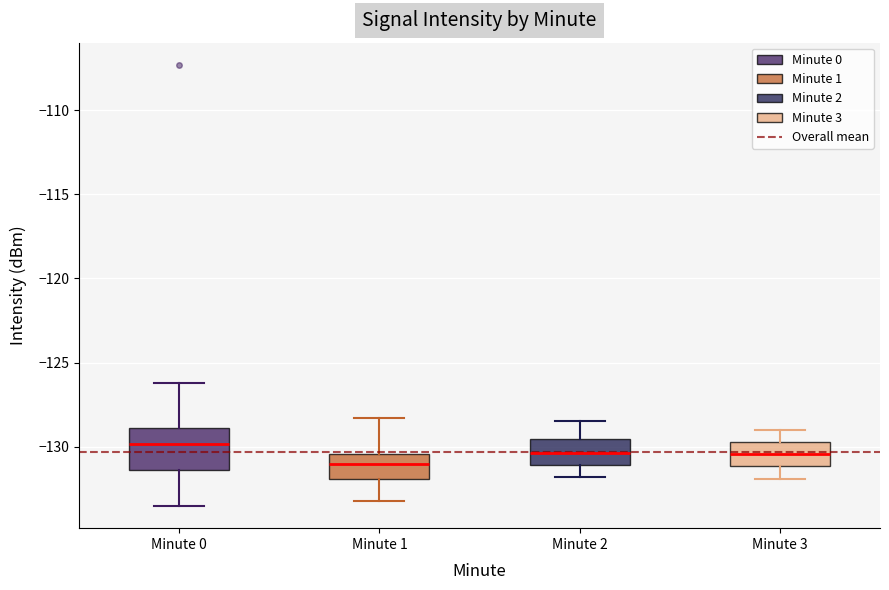

Which box has the lowest median line?

Minute 1